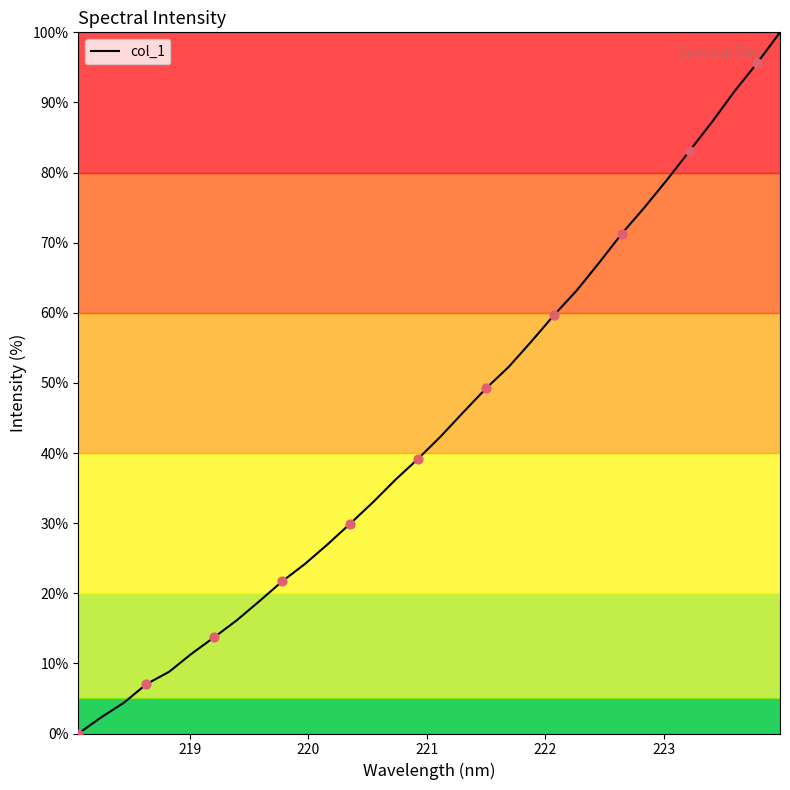

What is the greatest value displayed?

100.0